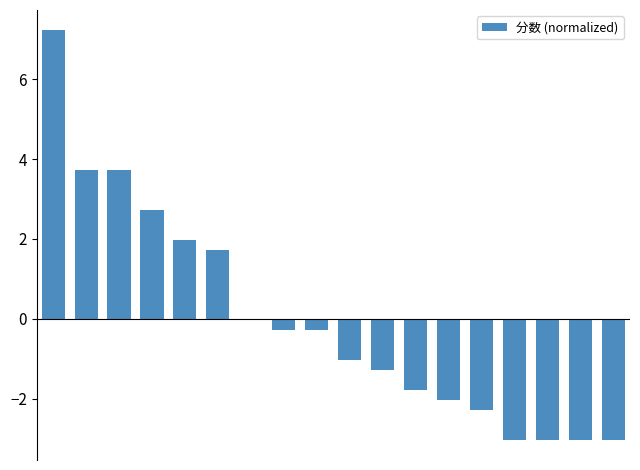

What is the greatest value displayed?

7.2